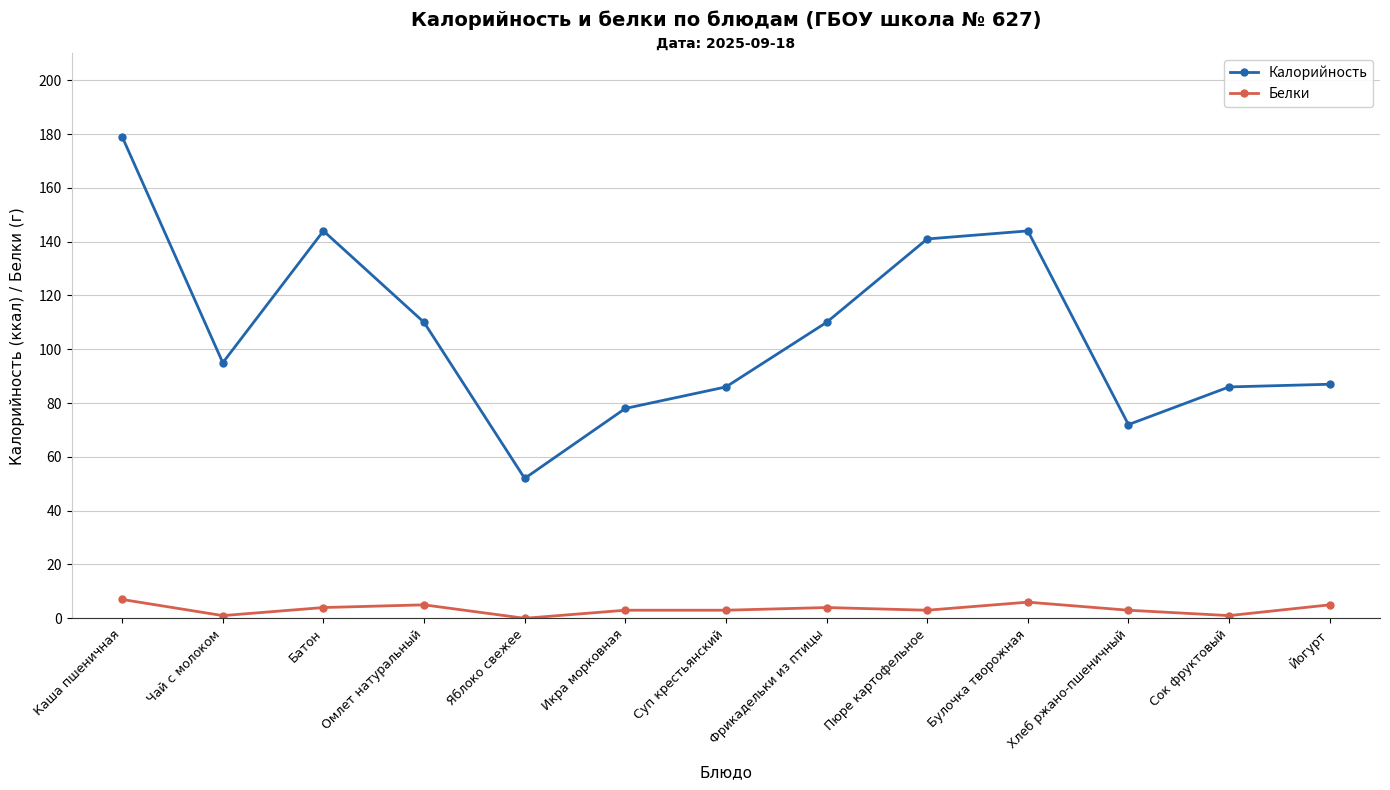

Count the number of categories in the chart.

13